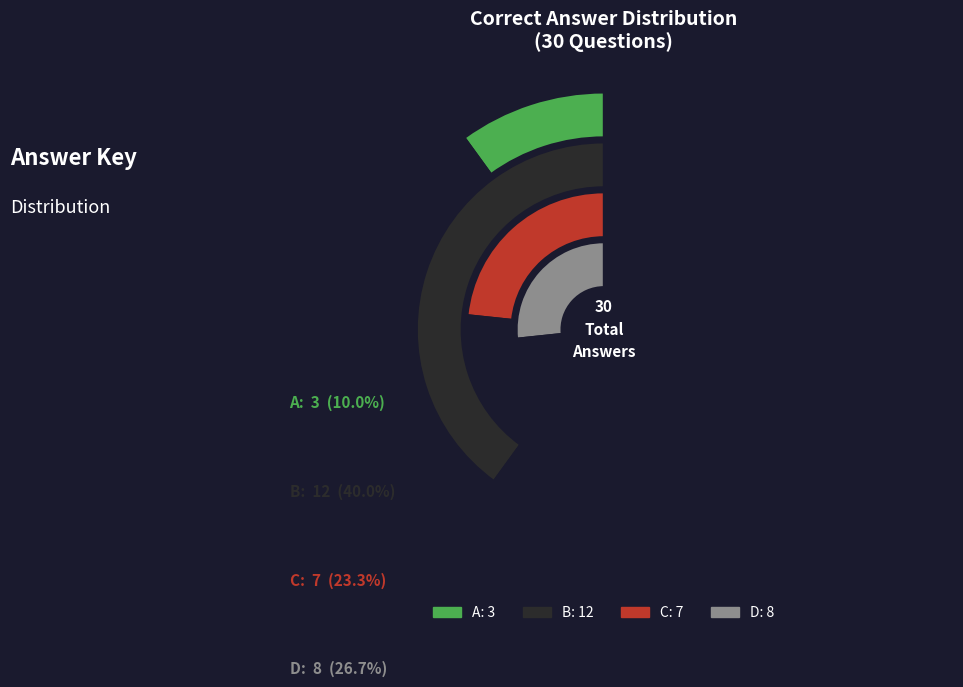

How many segments does this pie chart have?

4